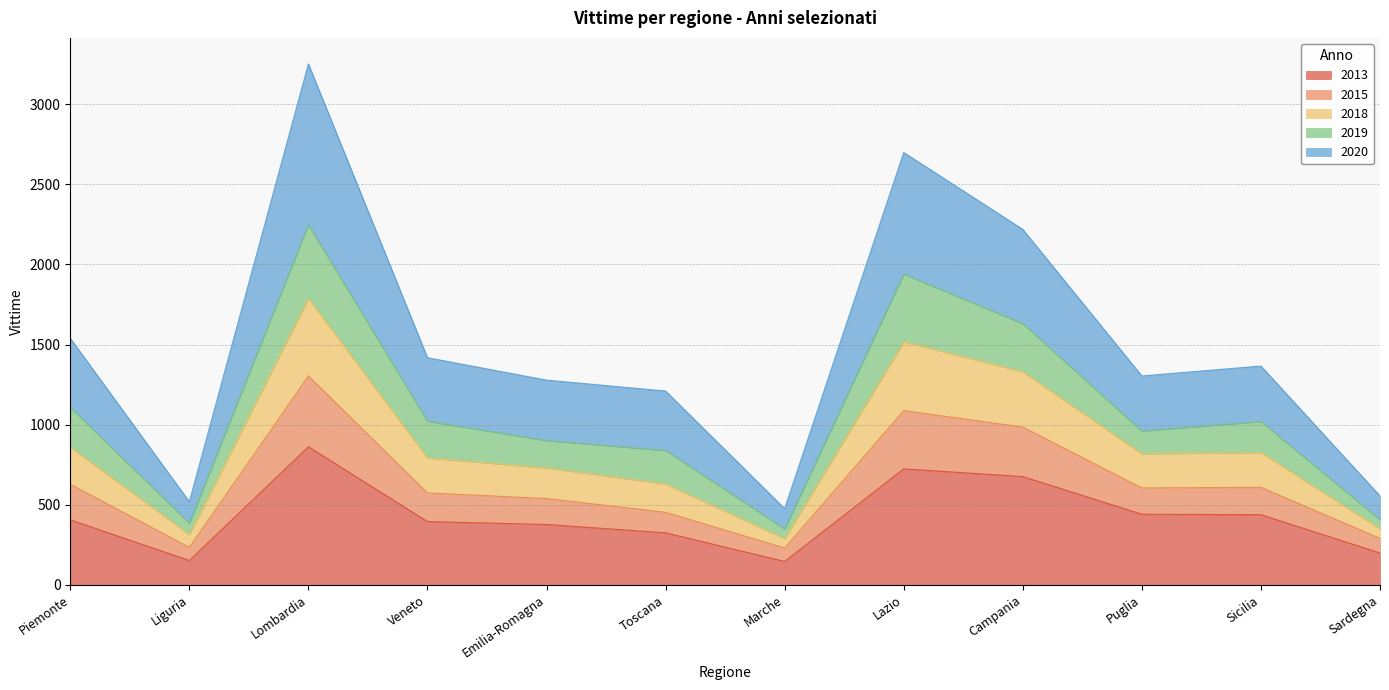

What is the maximum value for 2013?

862